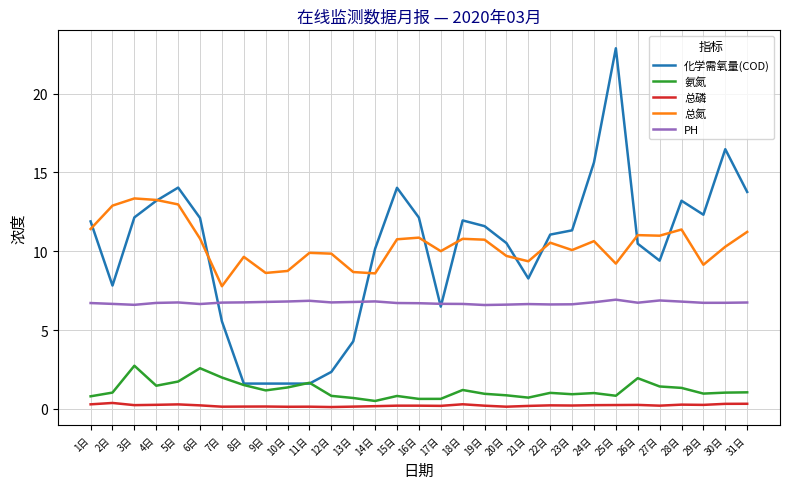

The PH series shows 10.8 at 20日. True or false?

False